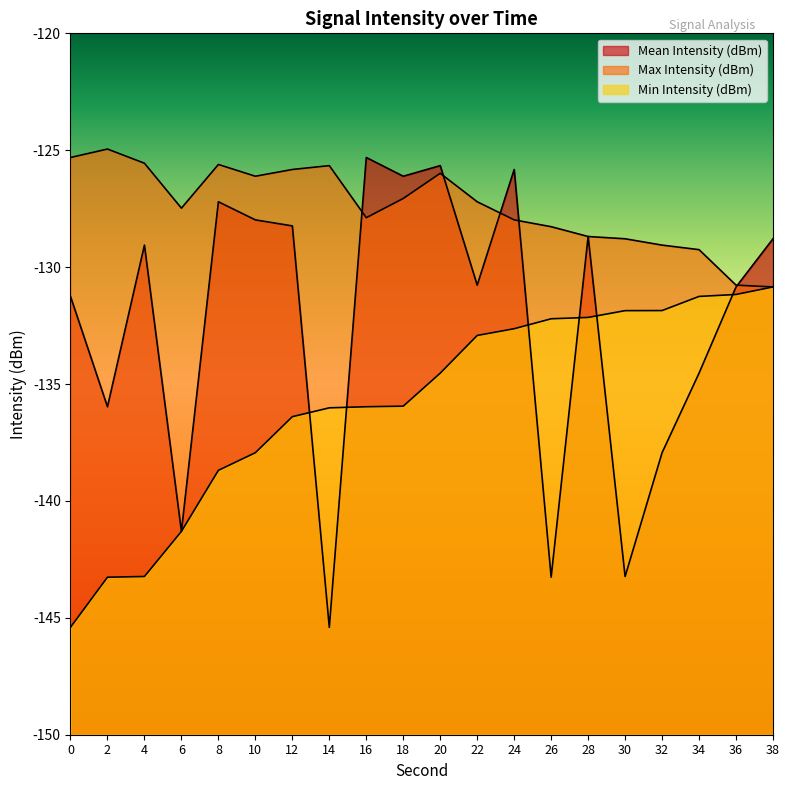

True or false: Min Intensity (dBm) has more than 0 points higher than both neighbors.

False